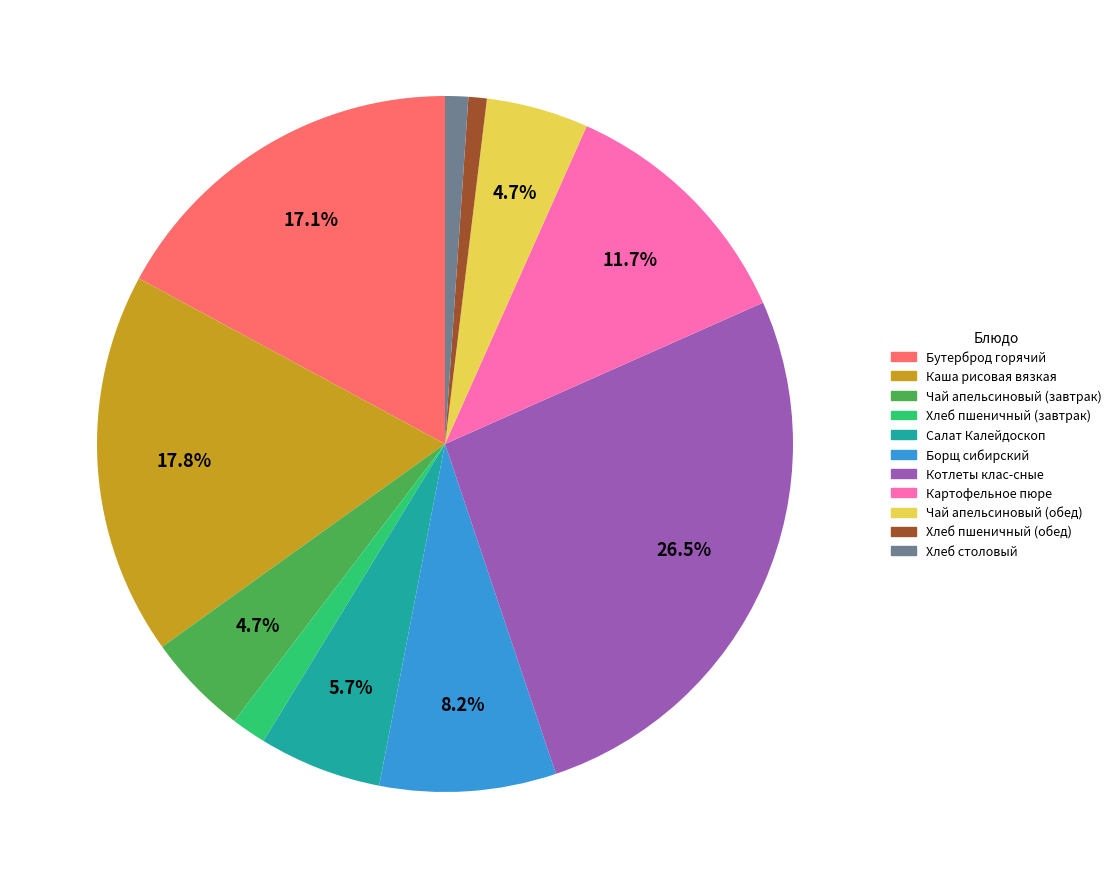

What percentage is NOT represented by Чай апельсиновый (завтрак)?

95.3%